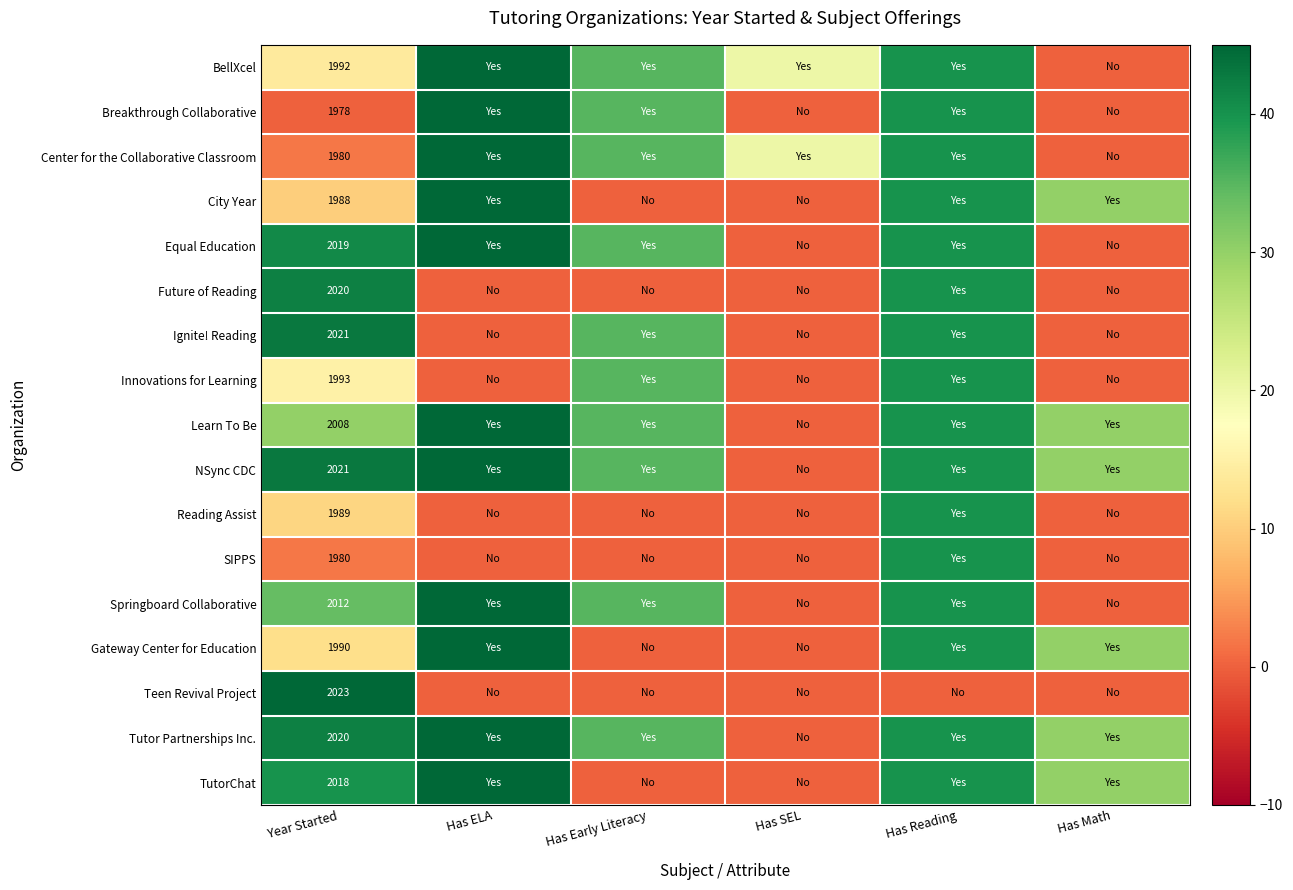

The Gateway Center for Education series shows 1358 at Year Started. True or false?

False